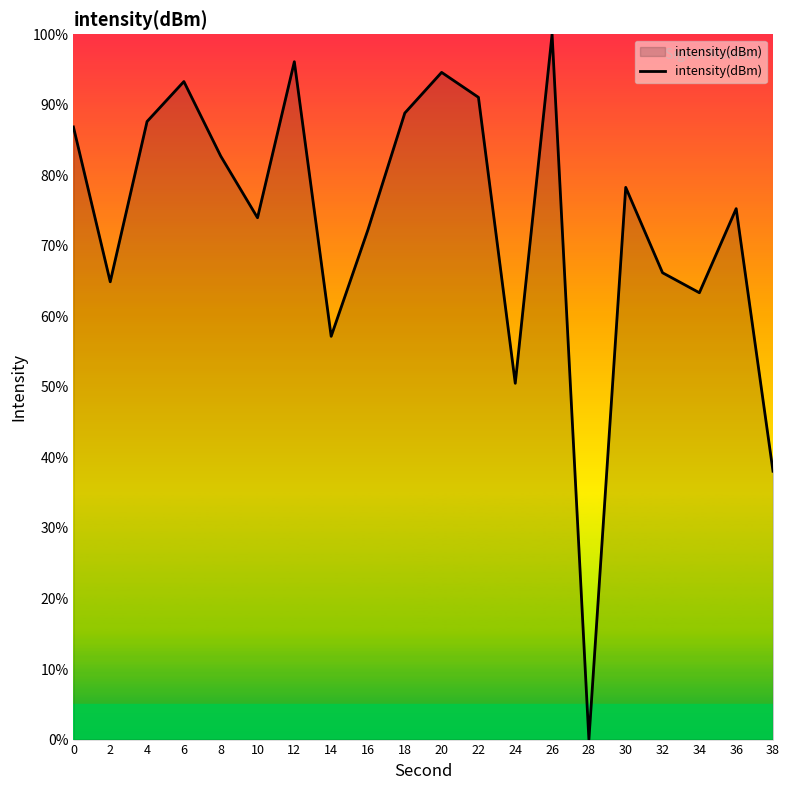

Is it true that the value at 12 is 96.1?

True